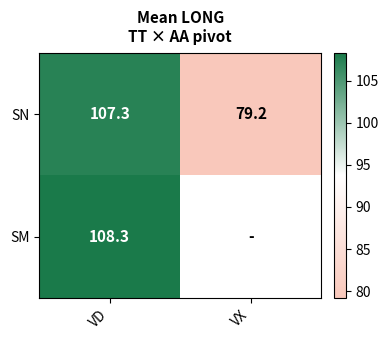

Between VD and VX, which is larger?

VD